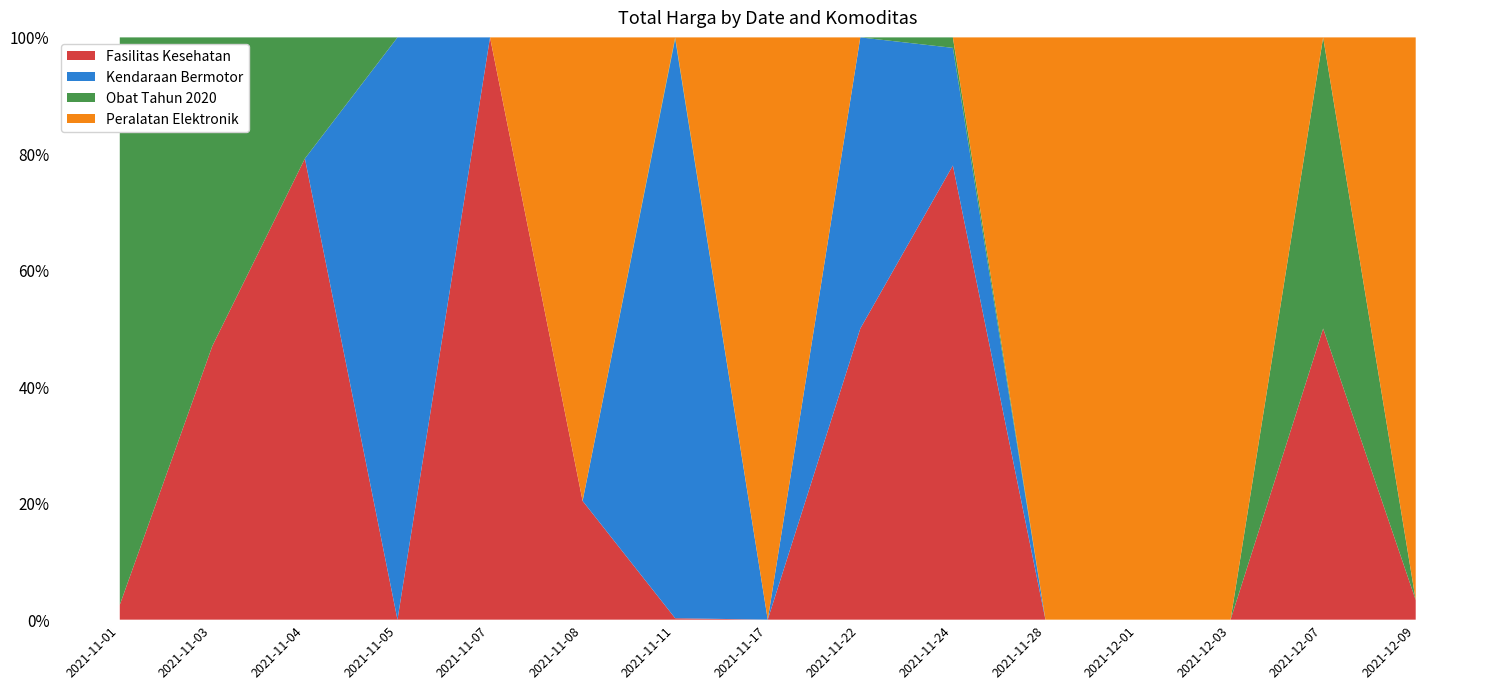

How many interior local valleys does the Fasilitas Kesehatan series have?

2